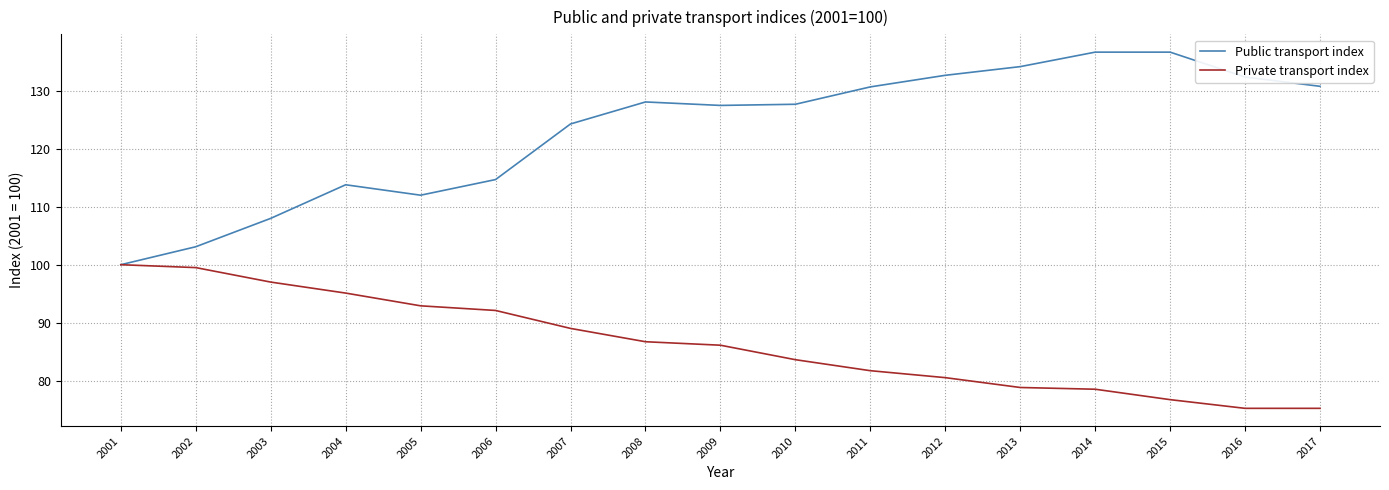

True or false: Private transport index has more than 2 interior local peaks.

False